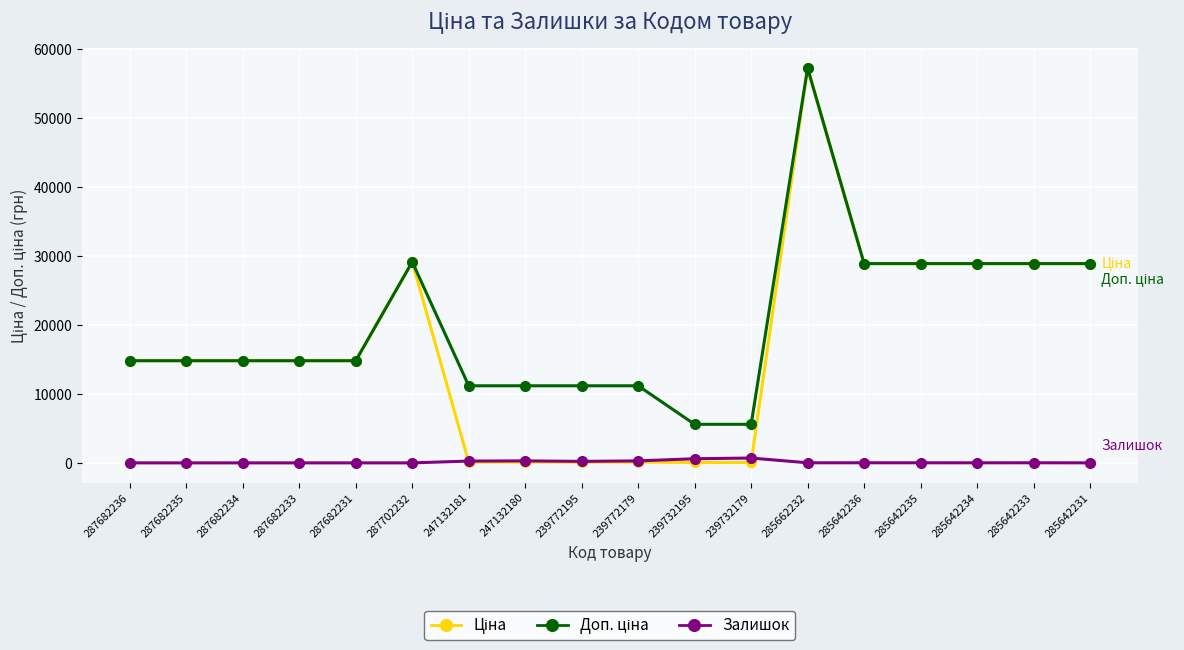

Which label corresponds to the largest value in the chart?

285662232